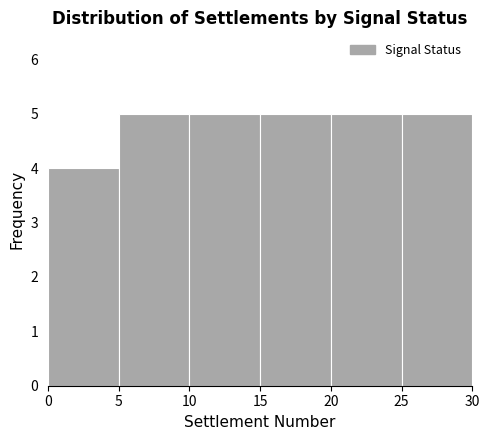

How tall is the bar that spans 5 to 10 on the x-axis? The values are not printed on the chart, so give them approximately, as read against the axis.

5